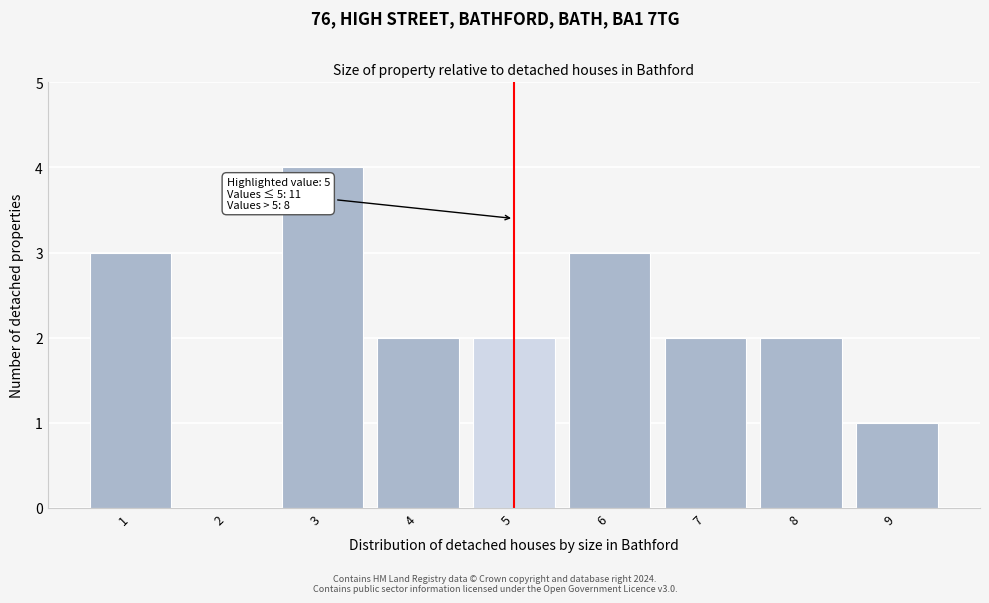

Reading right to left, list all the values displayed in this chart.

9=1	8=2	7=2	6=3	5=2	4=2	3=4	2=0	1=3